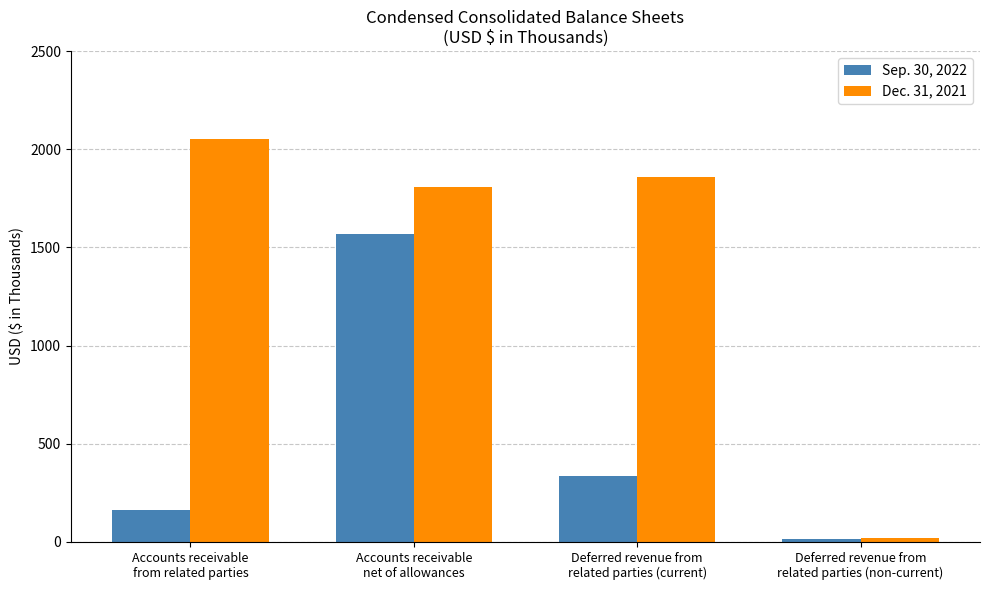

Read the Sep. 30, 2022 value at Deferred revenue from
related parties (current), to the nearest 50.

350